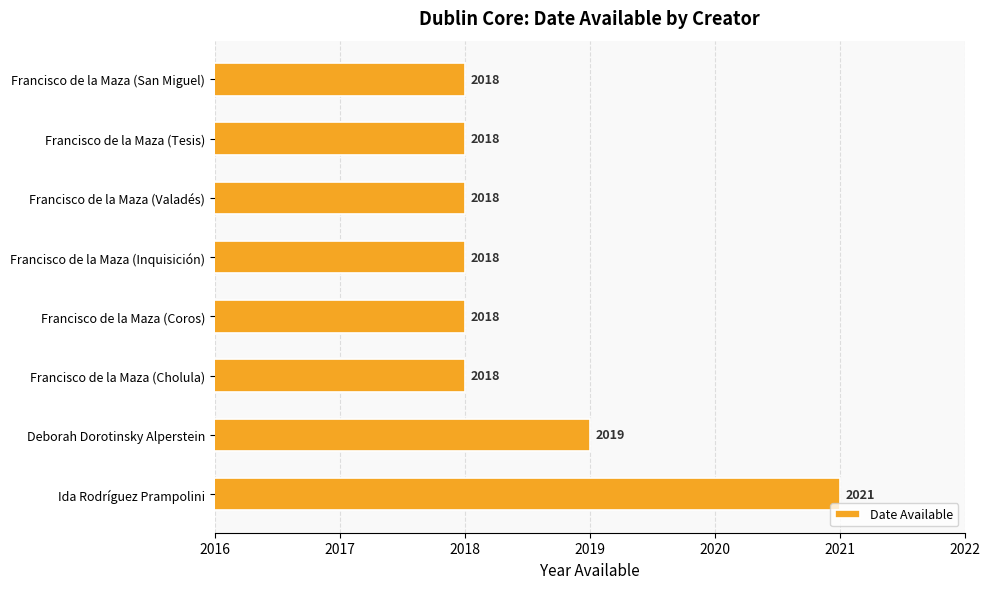

Does the chart contain any negative values?

No